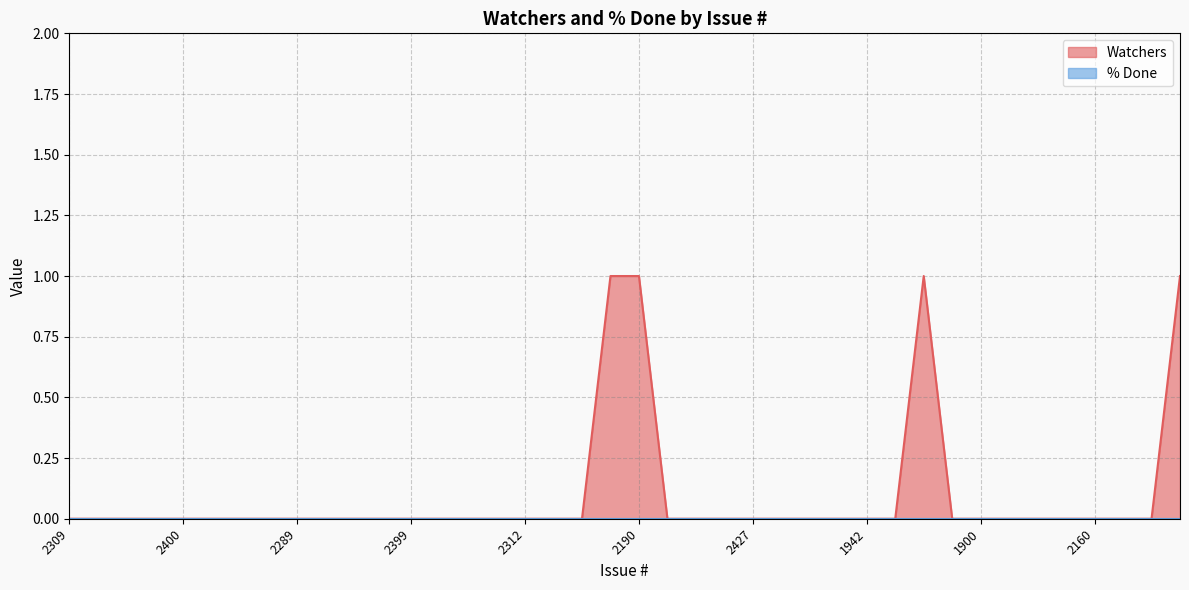

The chart shows a value of 0 at 2377. True or false?

False